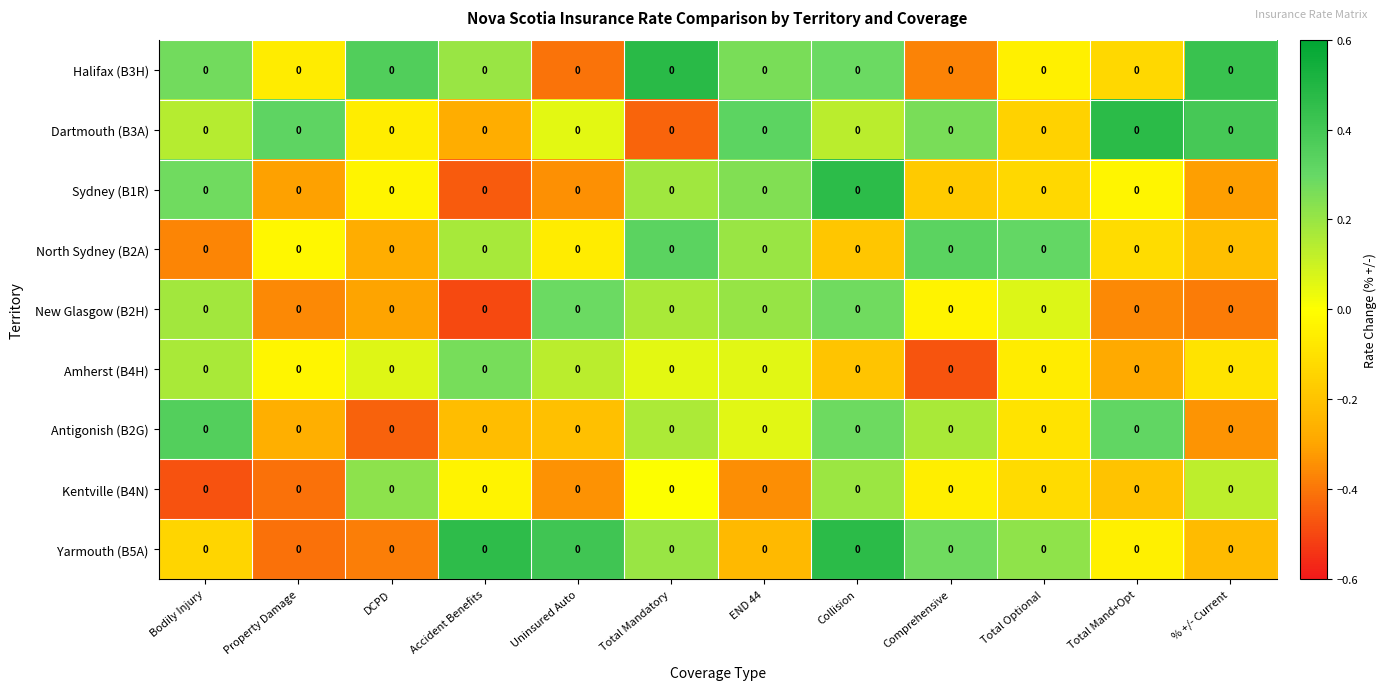

Is it true that Halifax (B3H) equals 0.4 at DCPD?

True